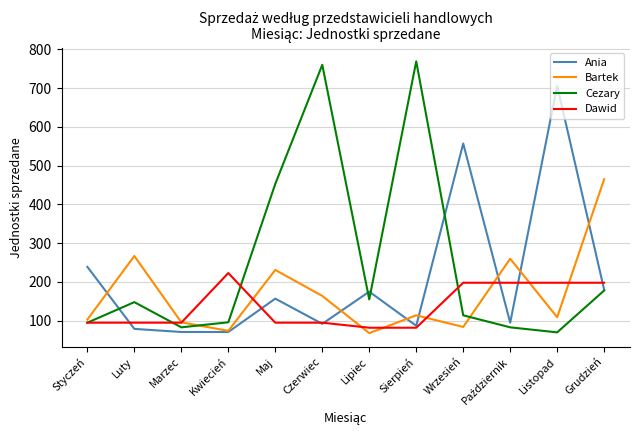

What is the total value across all series at Lipiec?

480